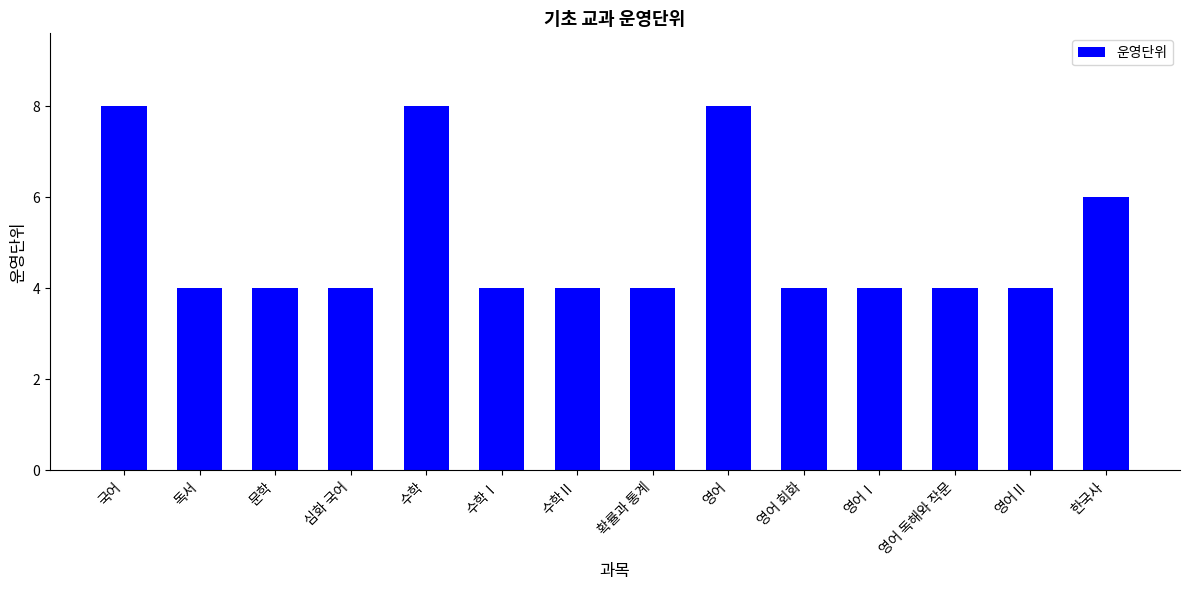

Is it true that the value at 문학 is 4?

True